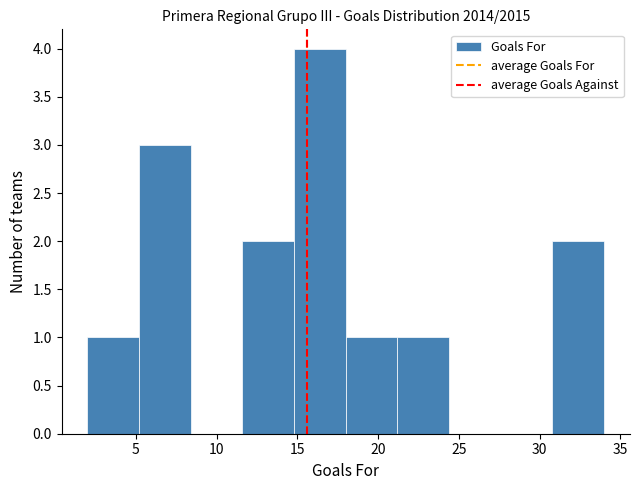

Reading left to right, transcribe this chart: for each bar, give the range it covers on the x-axis and its height. Neither the bar edges nor the heights are printed on the chart, so give them approximately, as read against the axes.

2.0 to 5.2: 1
5.2 to 8.4: 3
8.4 to 11.6: 0
11.6 to 14.8: 2
14.8 to 18.0: 4
18.0 to 21.2: 1
21.2 to 24.4: 1
24.4 to 27.6: 0
27.6 to 30.8: 0
30.8 to 34.0: 2